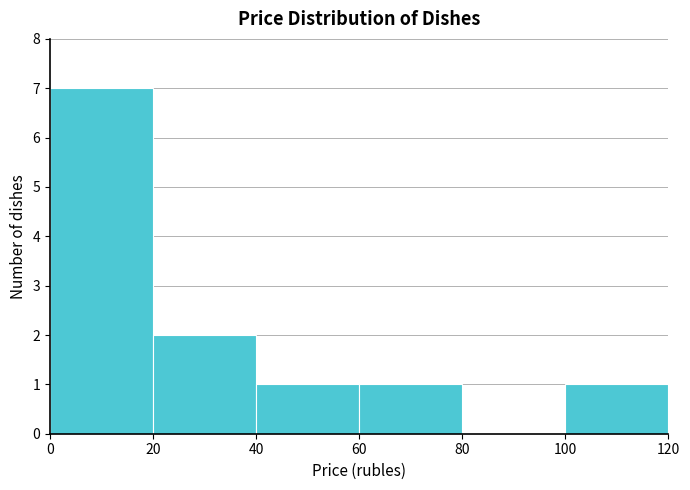

Reading left to right, transcribe this chart: for each bar, give the range it covers on the x-axis and its height. The values are not printed on the chart, so give them approximately, as read against the axis.

0 to 20: 7
20 to 40: 2
40 to 60: 1
60 to 80: 1
80 to 100: 0
100 to 120: 1